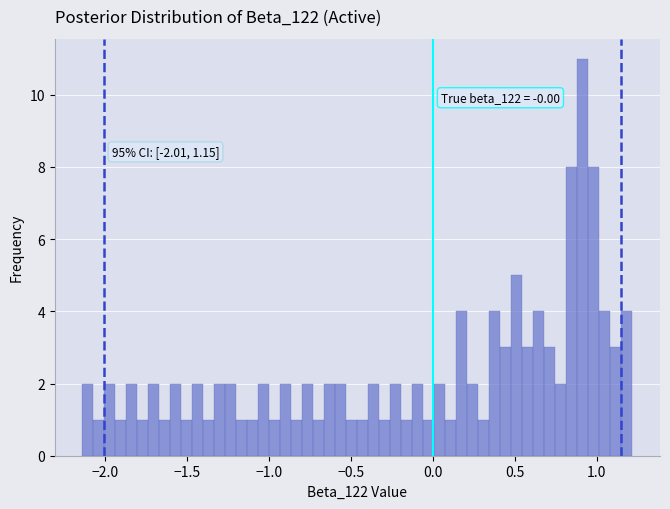

Around what value on the x-axis is the tallest bar? Give the approximate position of its centre, as read against the axis.

0.90